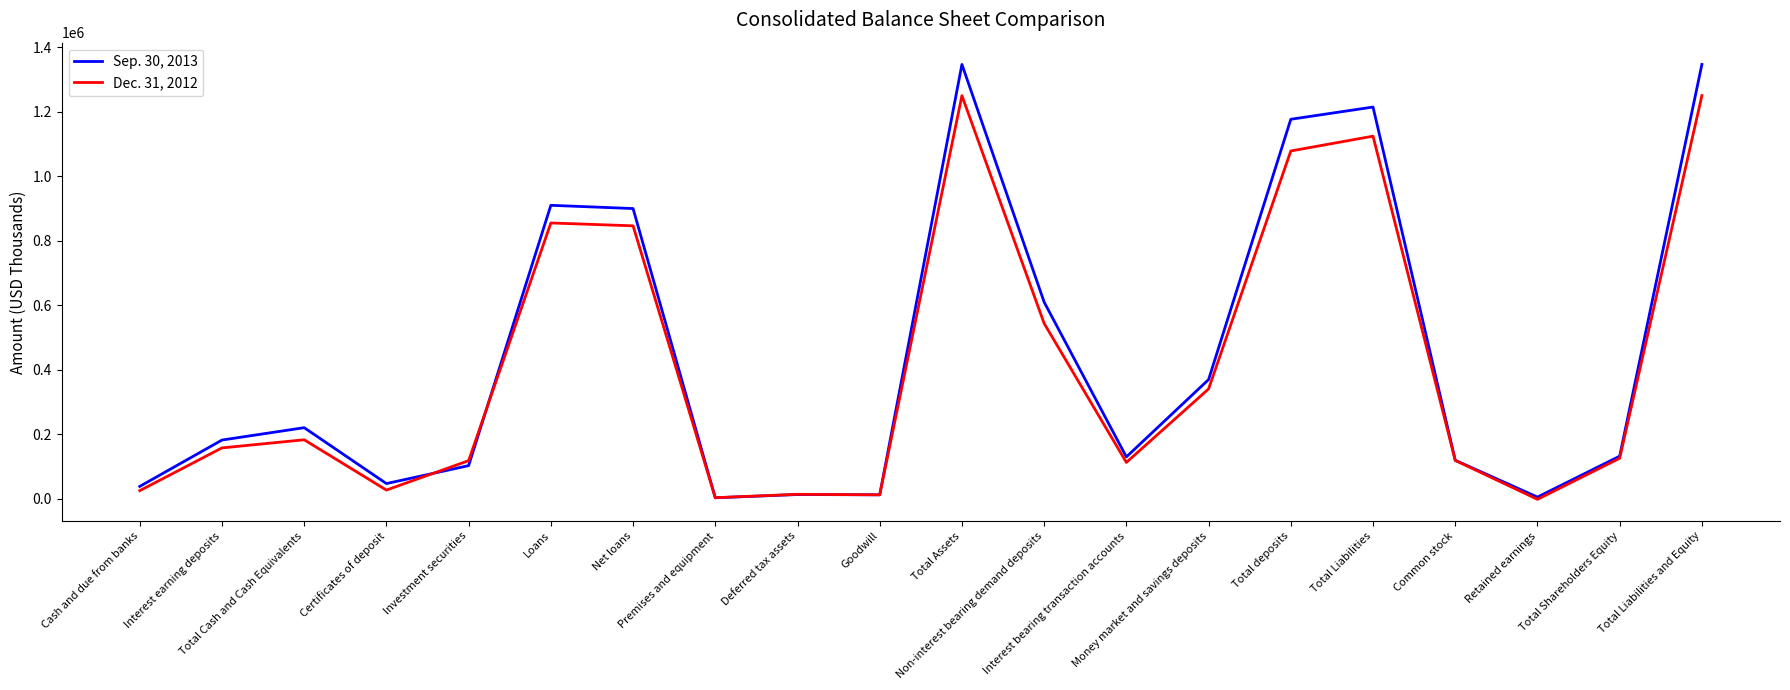

What is the difference between the maximum and minimum values in the Dec. 31, 2012 series?

1251345